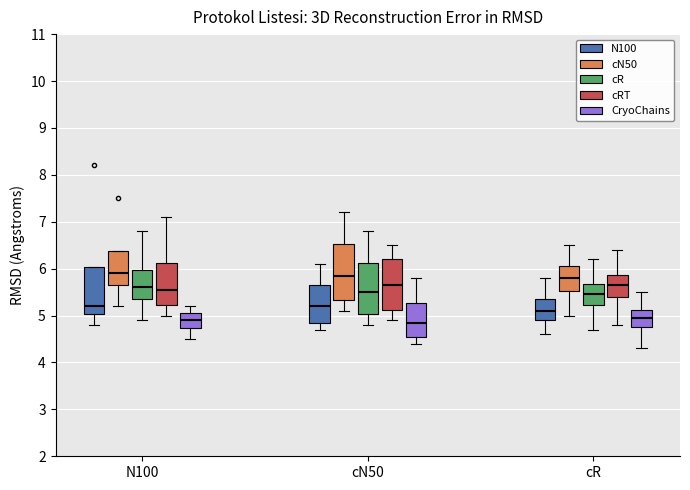

Reading left to right, transcribe this box plot: for each box, give where its median line is, the range the box spans, and where its two whiskers end, as read against the y-axis. The values are not printed on the chart, so give them approximately, as read against the axis.

N100 (N100): median 5.2, box 5.0 to 6.0, whiskers 4.8 to 6.0
N100 (cN50): median 5.9, box 5.7 to 6.4, whiskers 5.2 to 6.4
N100 (cR): median 5.6, box 5.4 to 6.0, whiskers 4.9 to 6.8
N100 (cRT): median 5.6, box 5.2 to 6.1, whiskers 5.0 to 7.1
N100 (CryoChains): median 4.9, box 4.7 to 5.1, whiskers 4.5 to 5.2
cN50 (N100): median 5.2, box 4.9 to 5.7, whiskers 4.7 to 6.1
cN50 (cN50): median 5.9, box 5.3 to 6.5, whiskers 5.1 to 7.2
cN50 (cR): median 5.5, box 5.0 to 6.1, whiskers 4.8 to 6.8
cN50 (cRT): median 5.7, box 5.1 to 6.2, whiskers 4.9 to 6.5
cN50 (CryoChains): median 4.9, box 4.6 to 5.3, whiskers 4.4 to 5.8
cR (N100): median 5.1, box 4.9 to 5.4, whiskers 4.6 to 5.8
cR (cN50): median 5.8, box 5.5 to 6.1, whiskers 5.0 to 6.5
cR (cR): median 5.5, box 5.2 to 5.7, whiskers 4.7 to 6.2
cR (cRT): median 5.7, box 5.4 to 5.9, whiskers 4.8 to 6.4
cR (CryoChains): median 5.0, box 4.8 to 5.1, whiskers 4.3 to 5.5